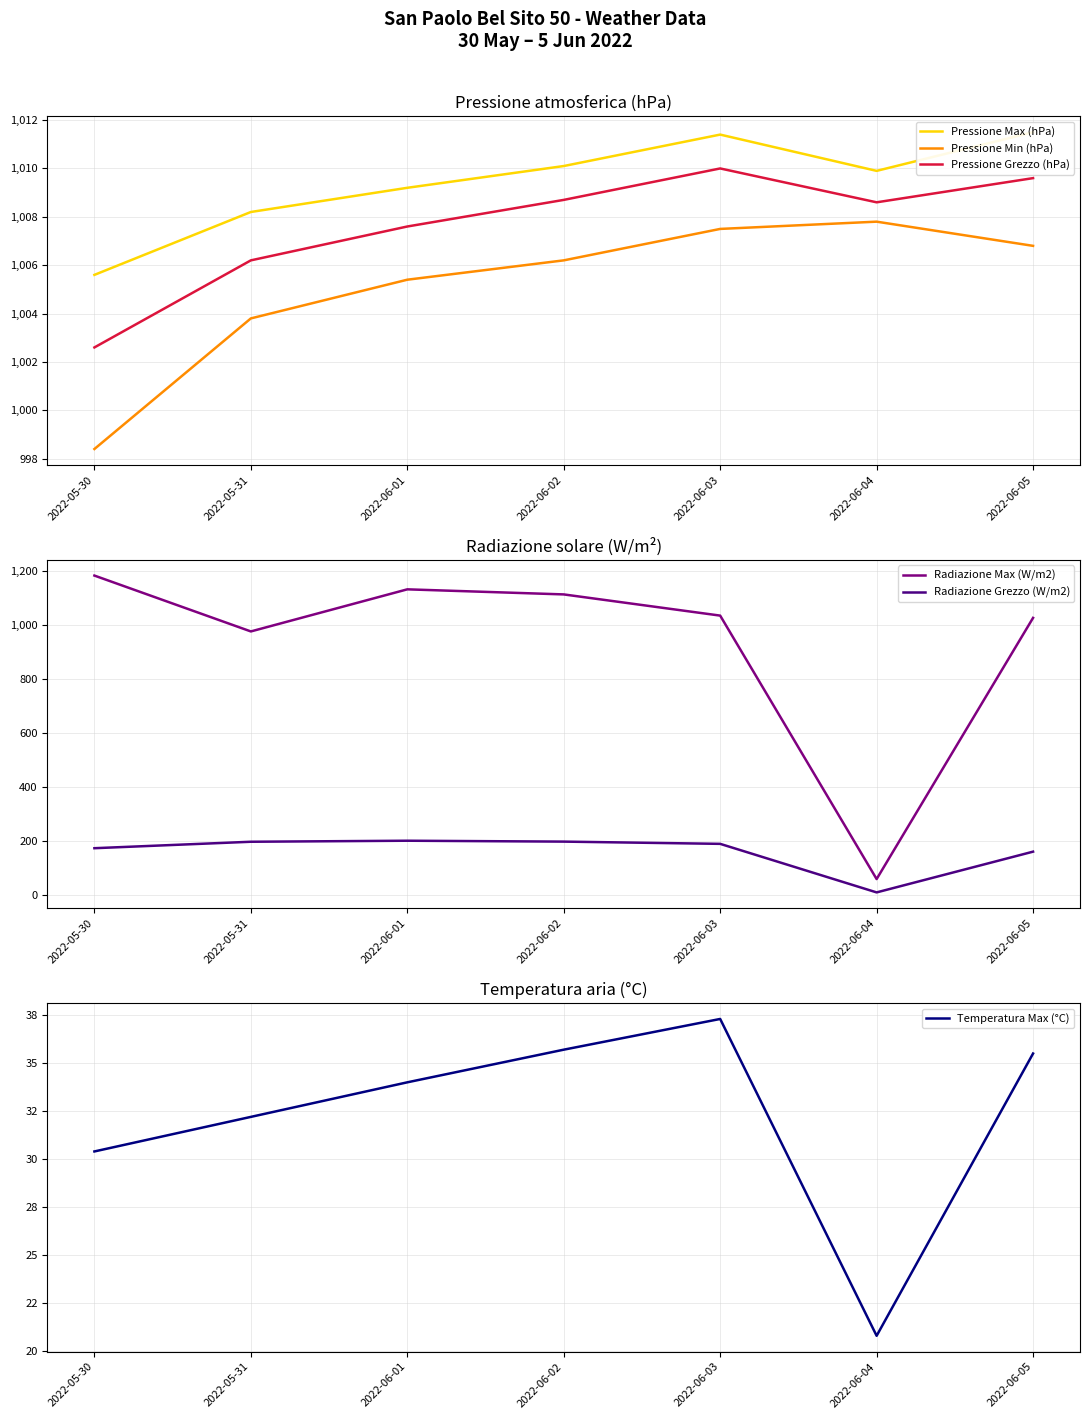

Between 2022-05-30 and 2022-06-04, which is larger?

2022-06-04